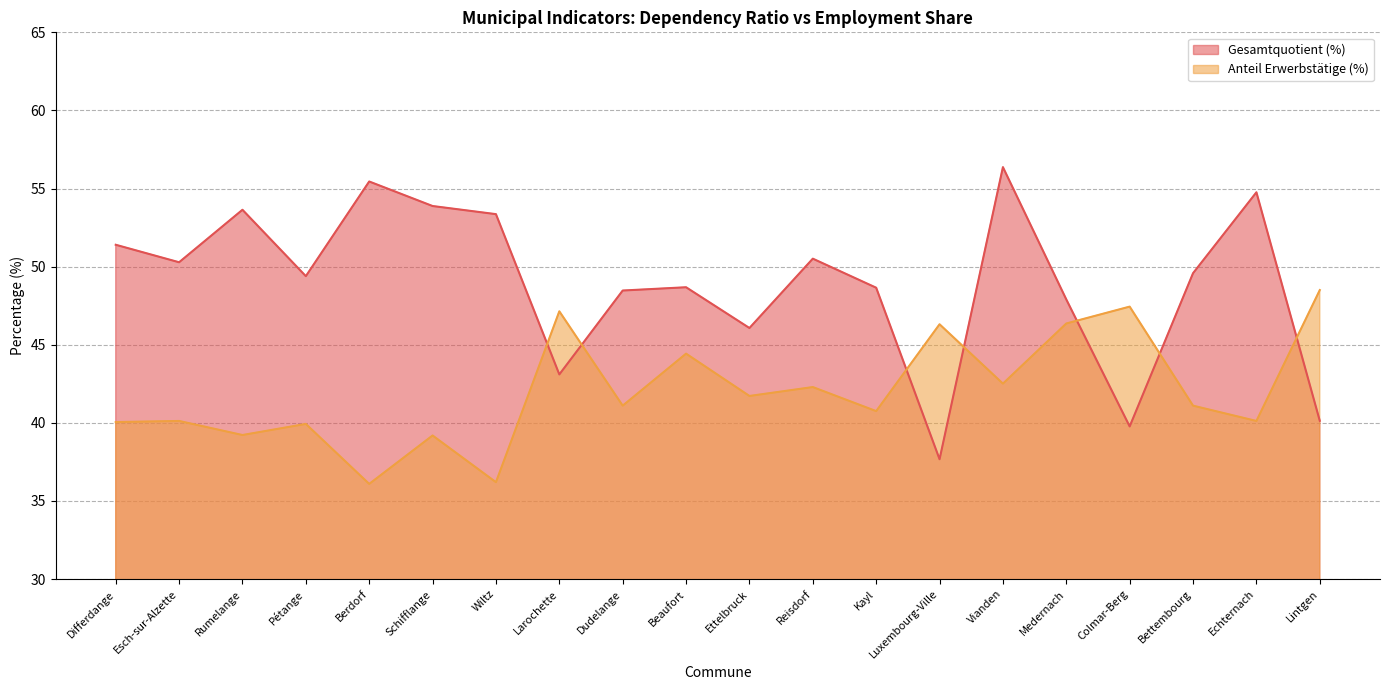

Read the Anteil Erwerbstätige (%) value at Differdange.

40.0